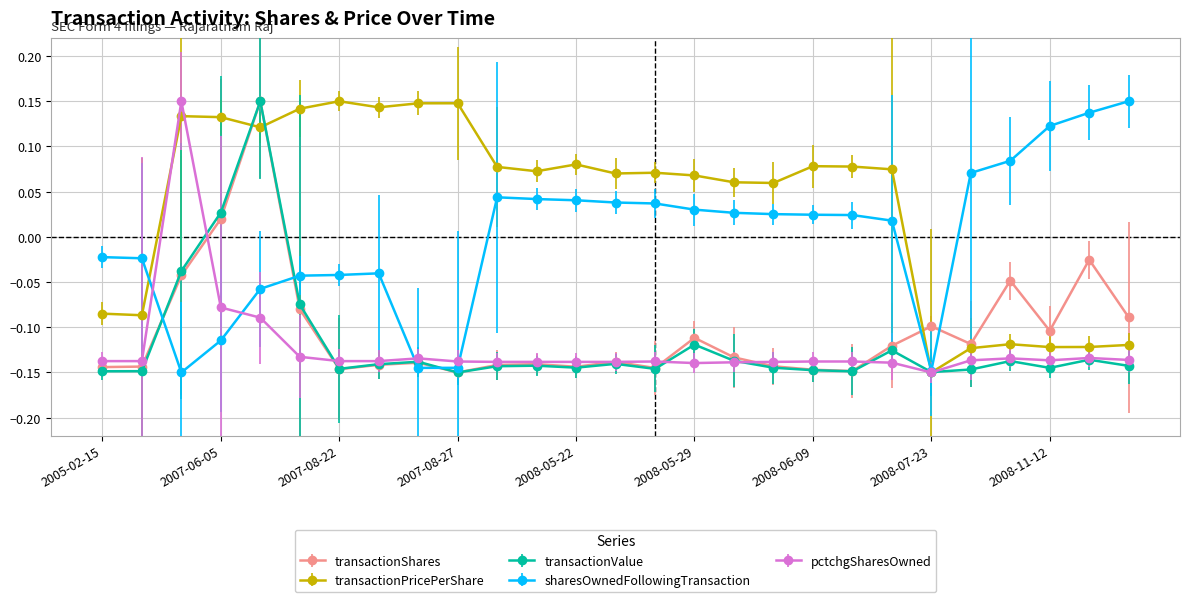

At how many categories does at least one series exceed 0?

24